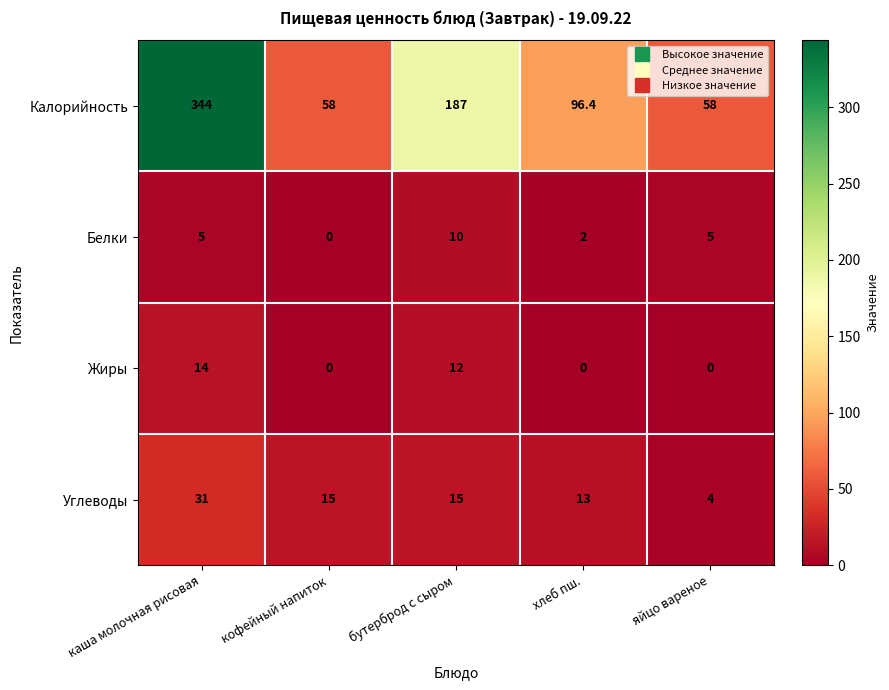

At бутерброд с сыром, list the series in order from smallest to largest.

Белки, Жиры, Углеводы, Калорийность